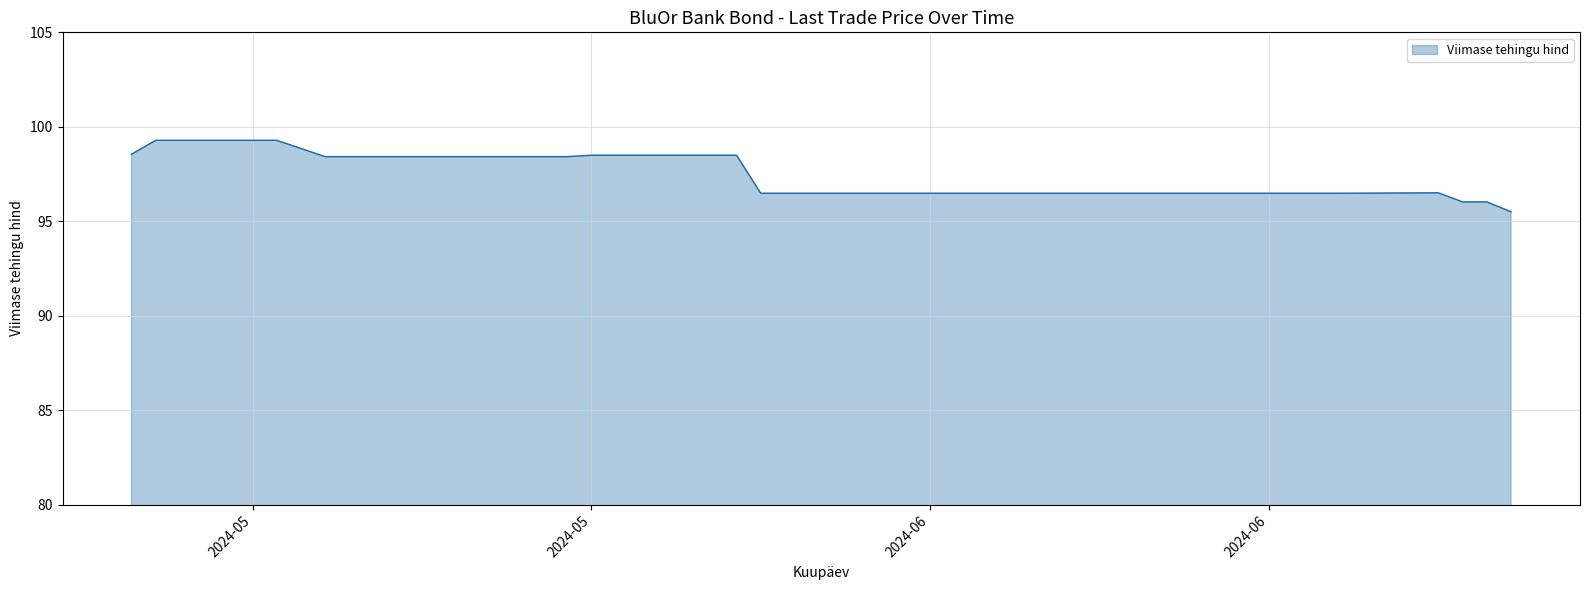

What is the minimum value shown in the chart?

95.5